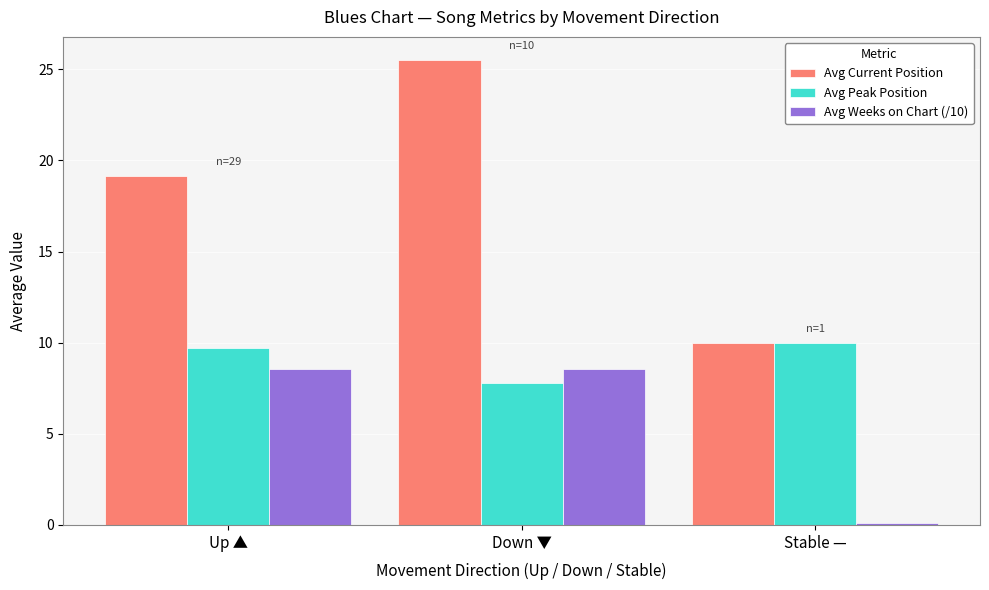

What is the greatest value displayed?

25.5